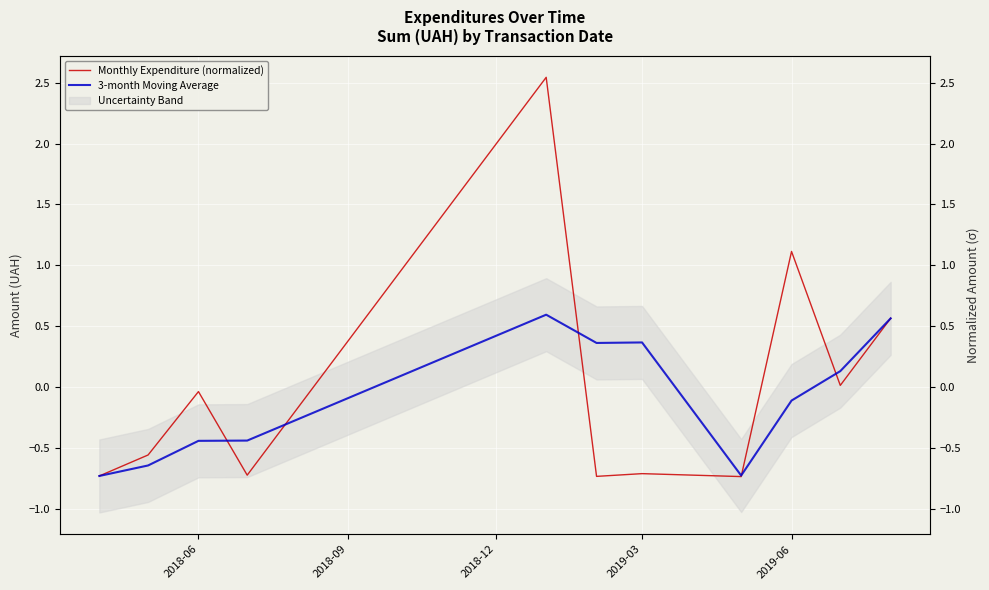

How many data points does each series have?

11